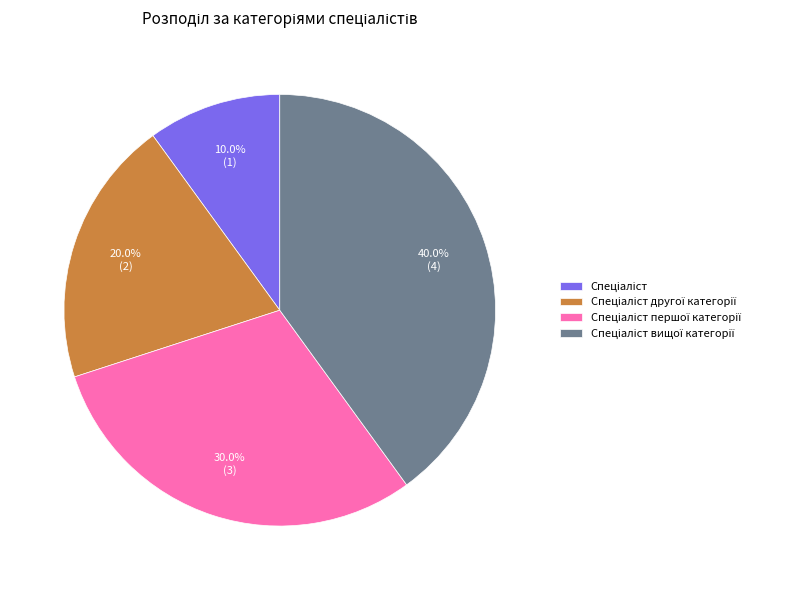

How many slices are in this pie chart?

4